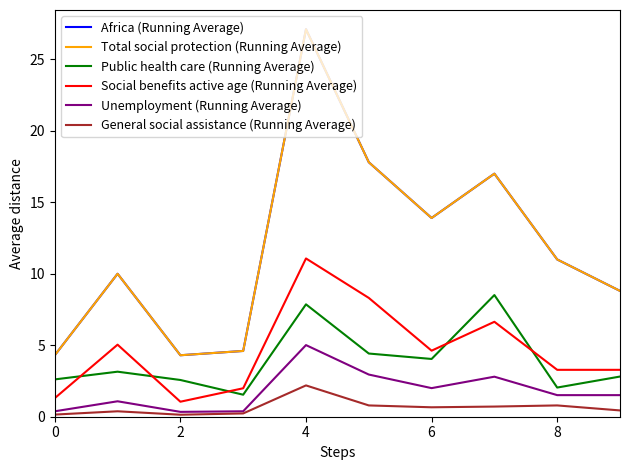

Which series has the largest range (max minus min)?

Africa (Running Average)